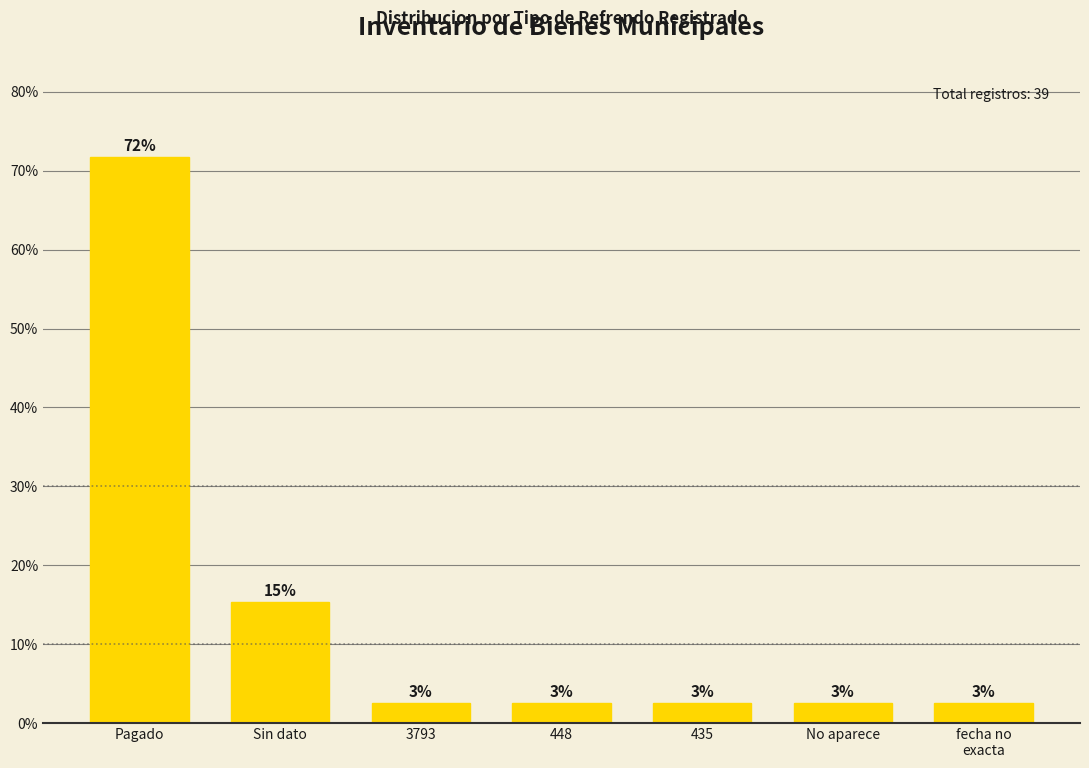

Which category has the highest value across all series?

Pagado